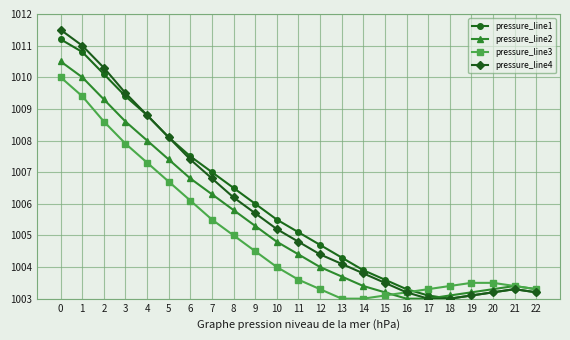

How many interior local peaks does the pressure_line4 series have?

1